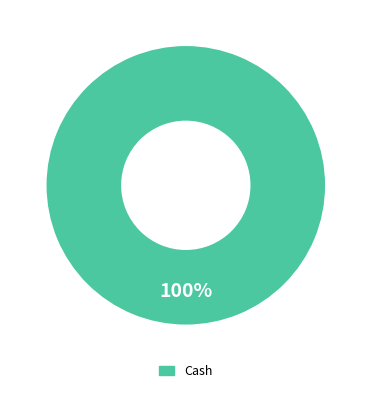

How many segments does this pie chart have?

1